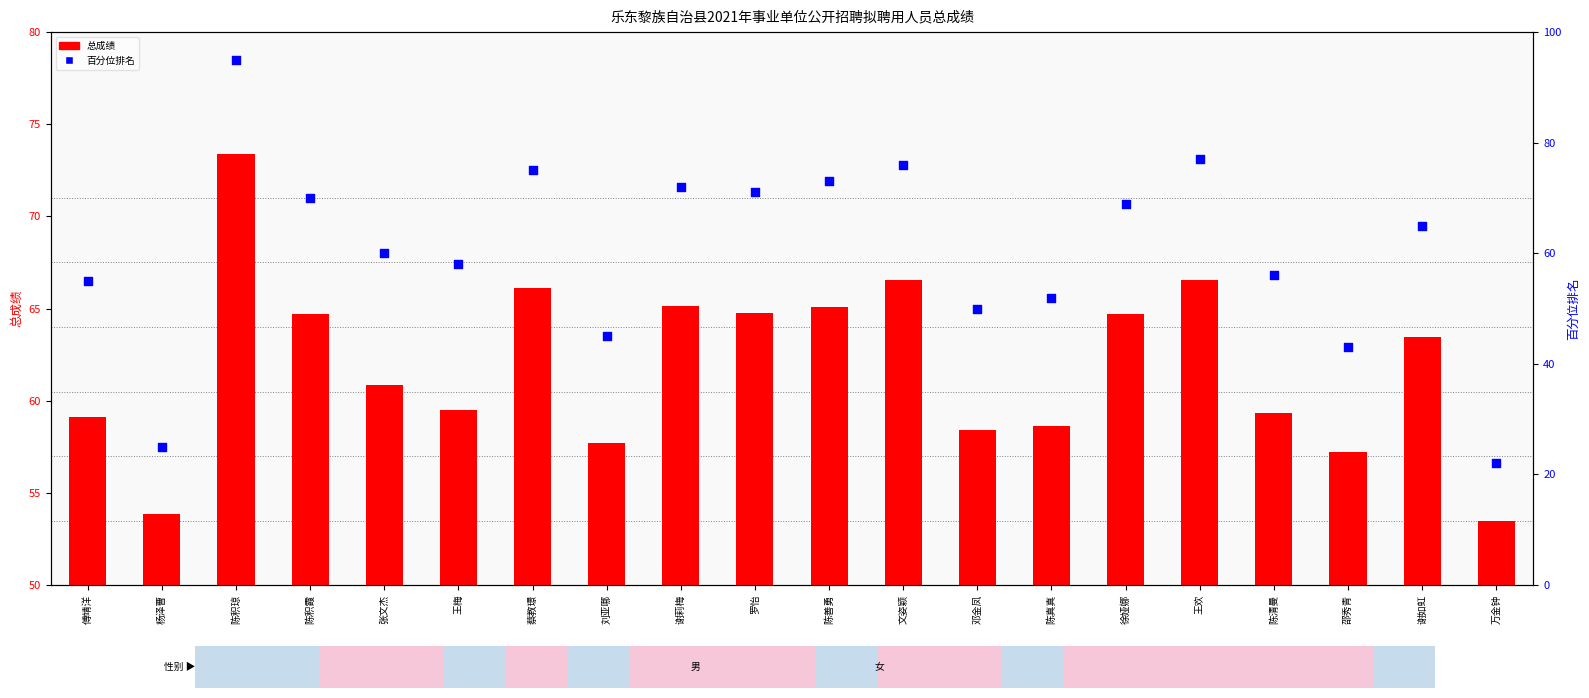

Which series has the largest total across all categories?

百分位排名